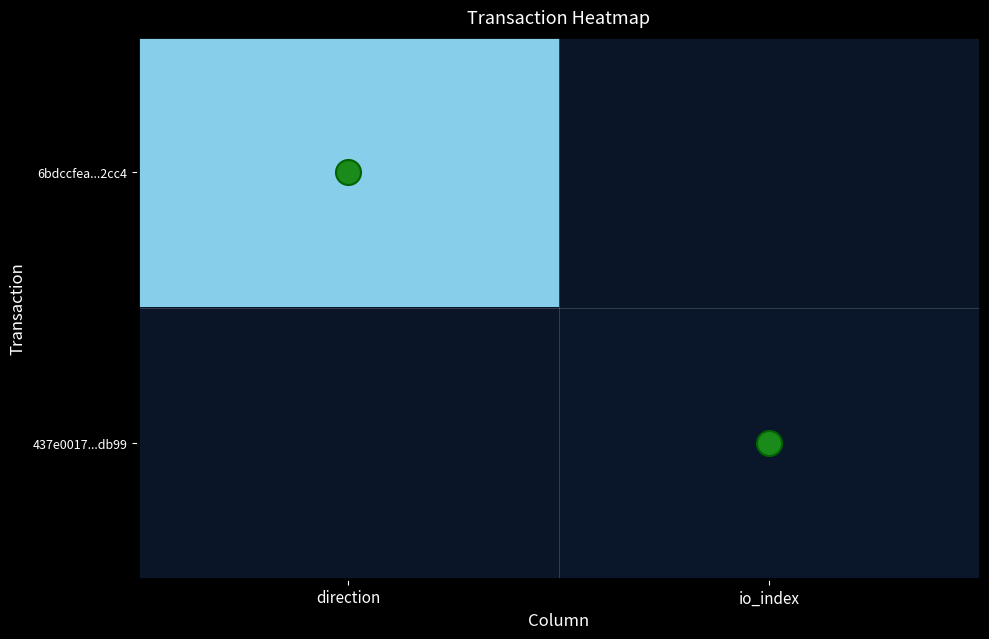

Rank the series by their maximum value, from lowest to highest.

437e0017...db99, 6bdccfea...2cc4